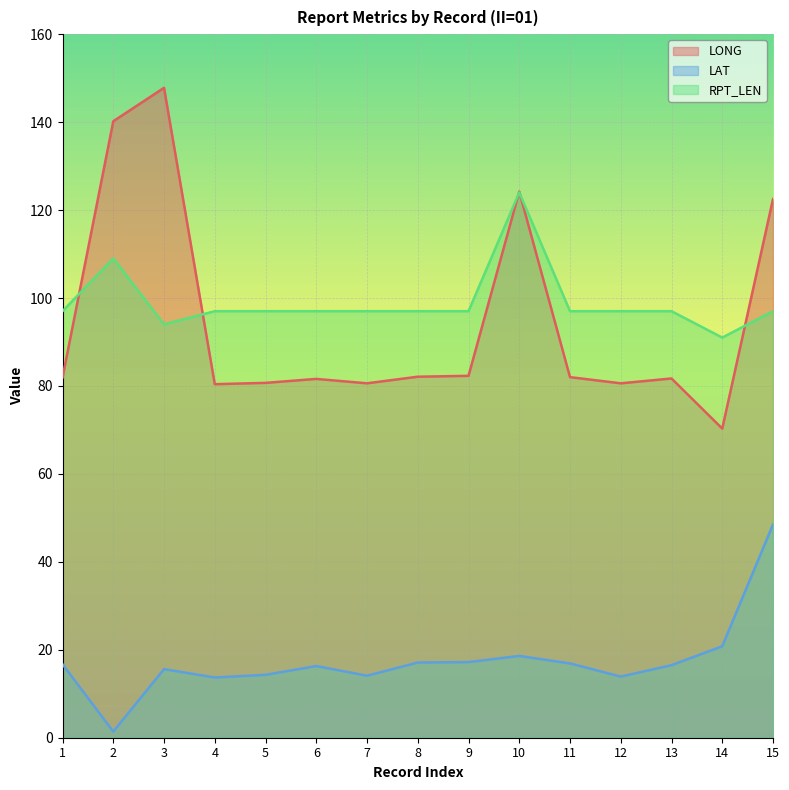

What is the difference between the second highest and second lowest values in the RPT_LEN series?

15.0